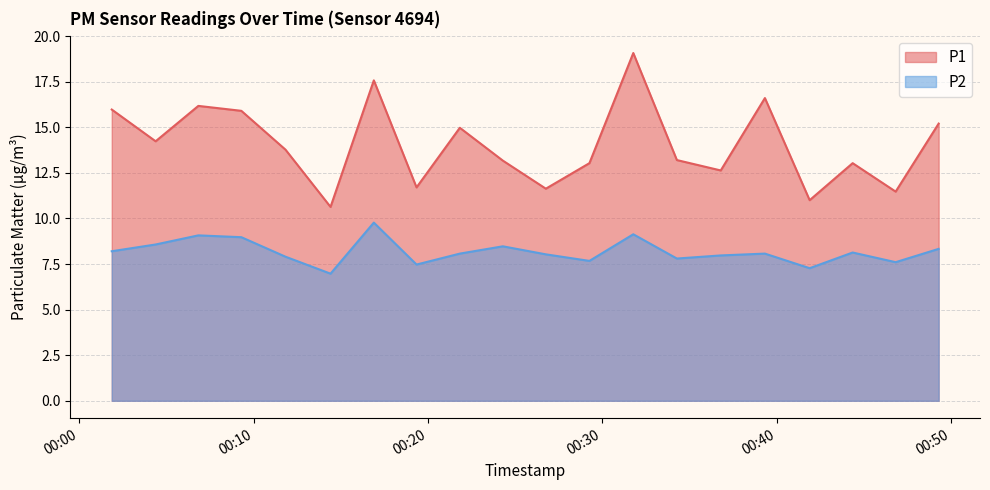

What are all the series names shown in the legend?

P1, P2